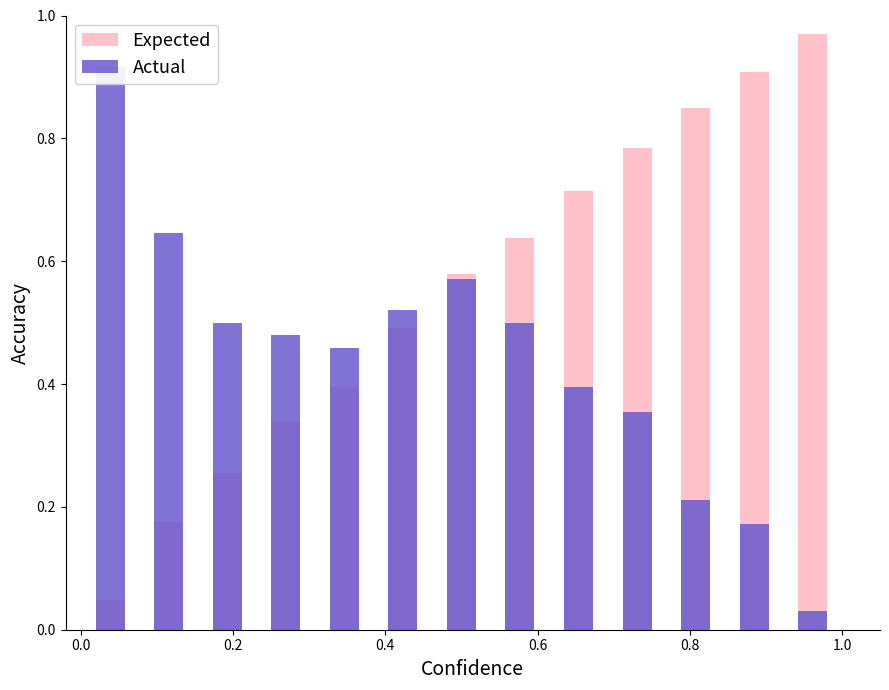

Reading left to right, what are all the values shown in this chart?

Expected: 0.0	0.2	0.3	0.3	0.4	0.5	0.6	0.6	0.7	0.8	0.8	0.9	1.0
Actual: 0.9	0.6	0.5	0.5	0.5	0.5	0.6	0.5	0.4	0.4	0.2	0.2	0.0